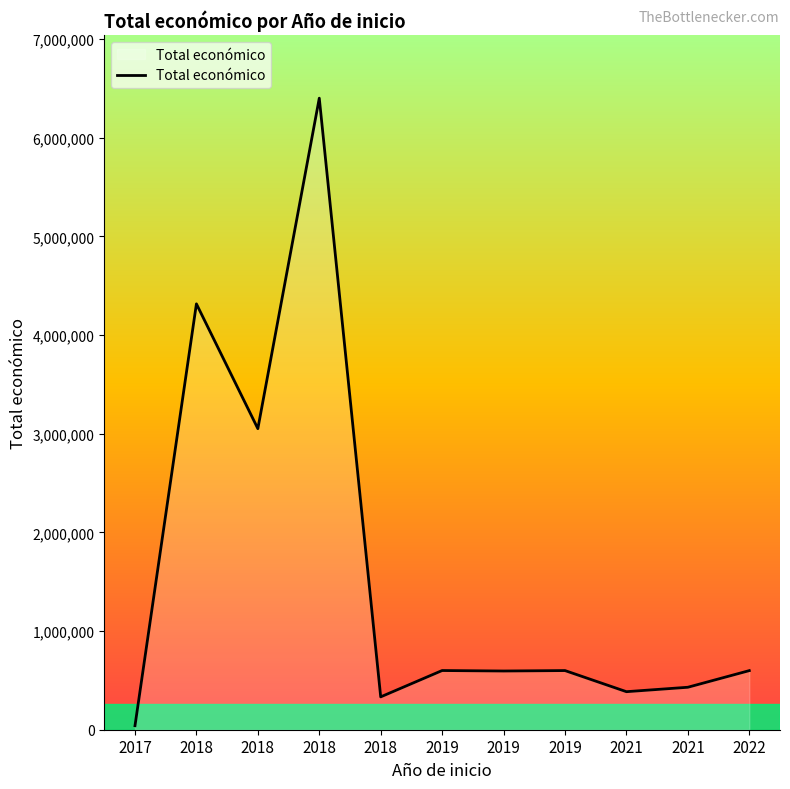

How many points are lower than both their immediate neighbors (excluding endpoints)?

4